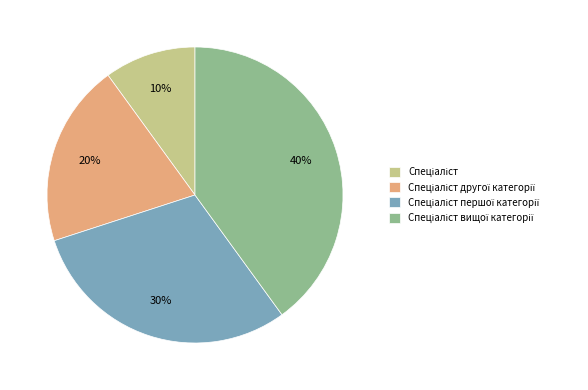

Is there any slice that represents more than half of the pie?

No